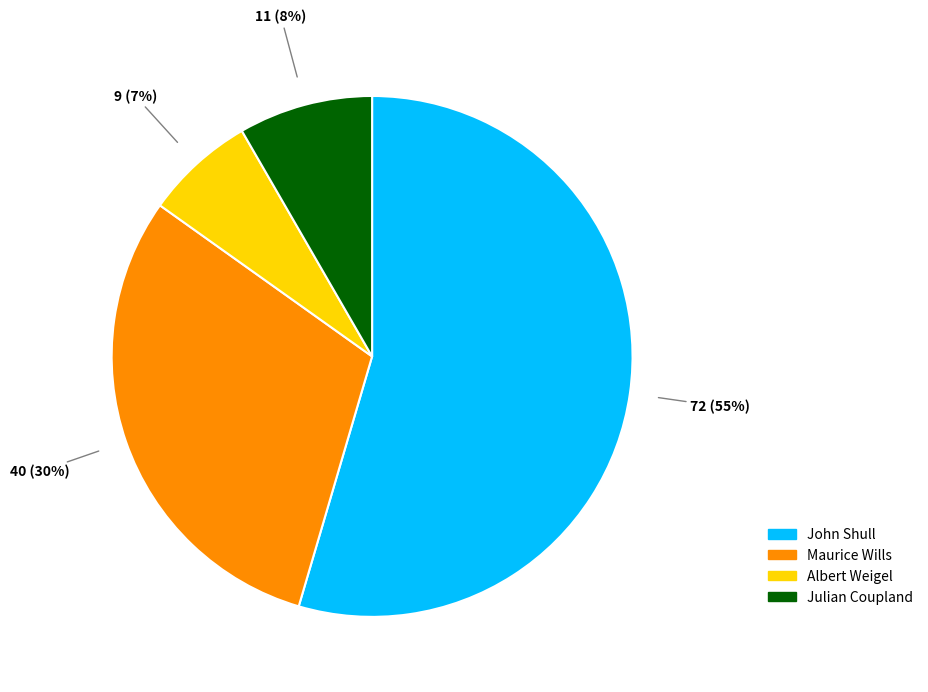

To the nearest percent, what is the average slice percentage?

25%